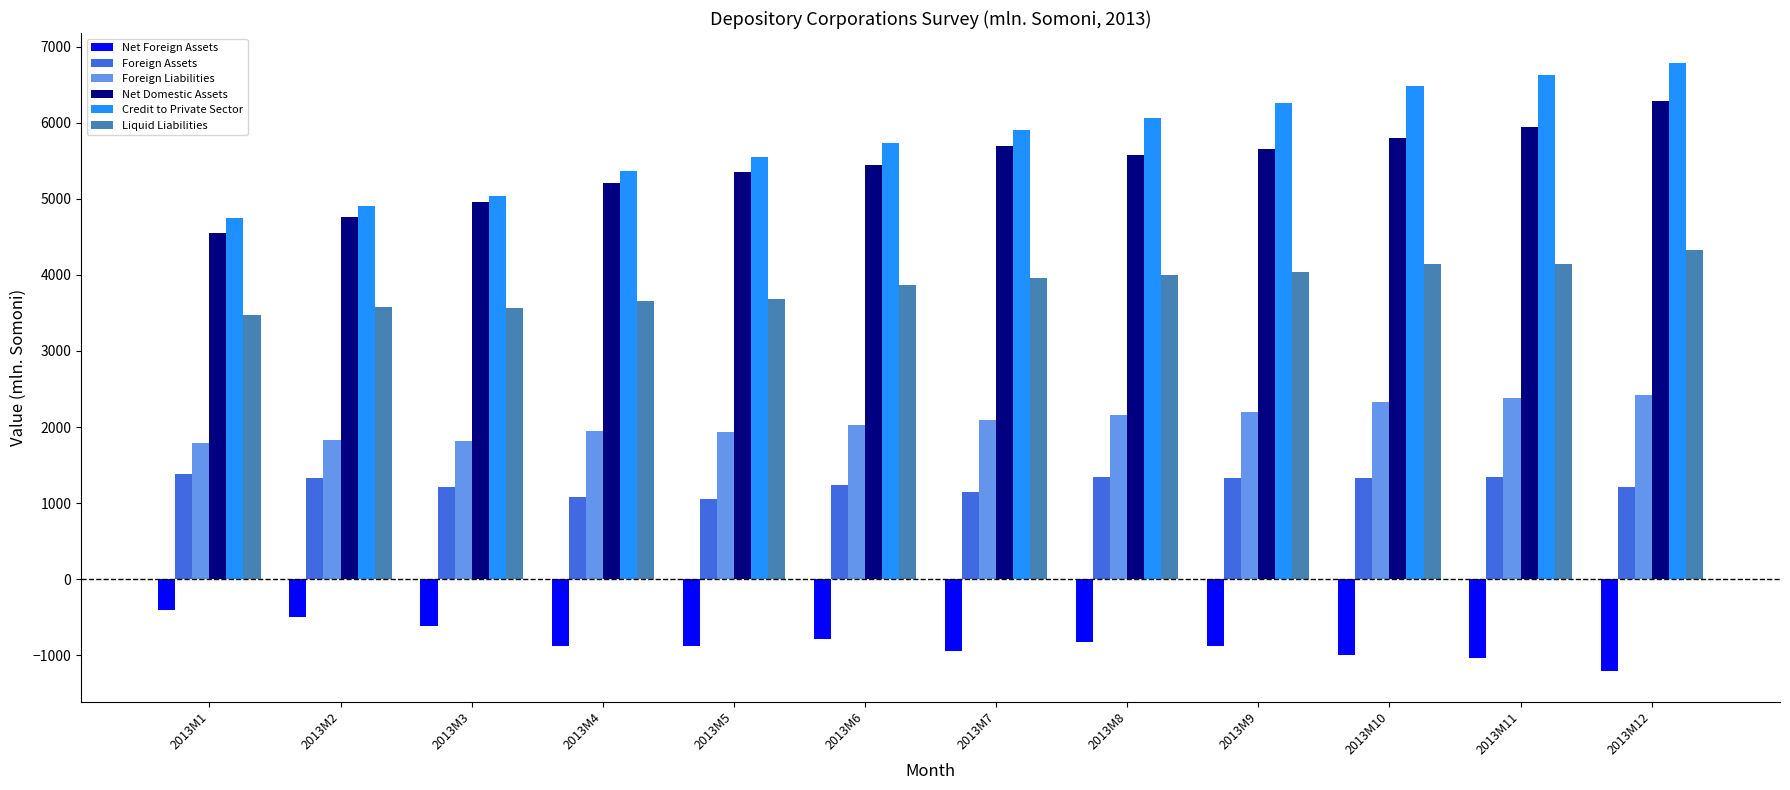

At how many categories does at least one series exceed 1679?

12